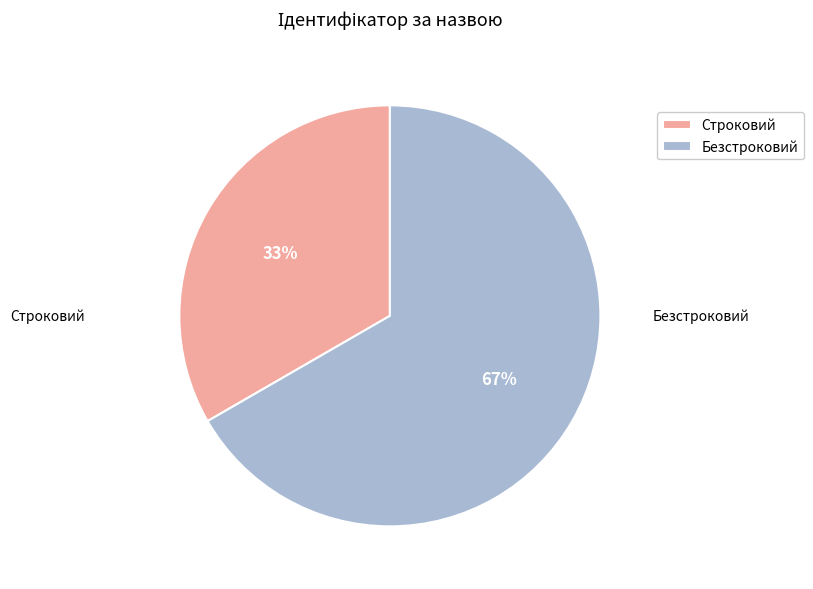

Rank the categories by value from lowest to highest.

Строковий, Безстроковий